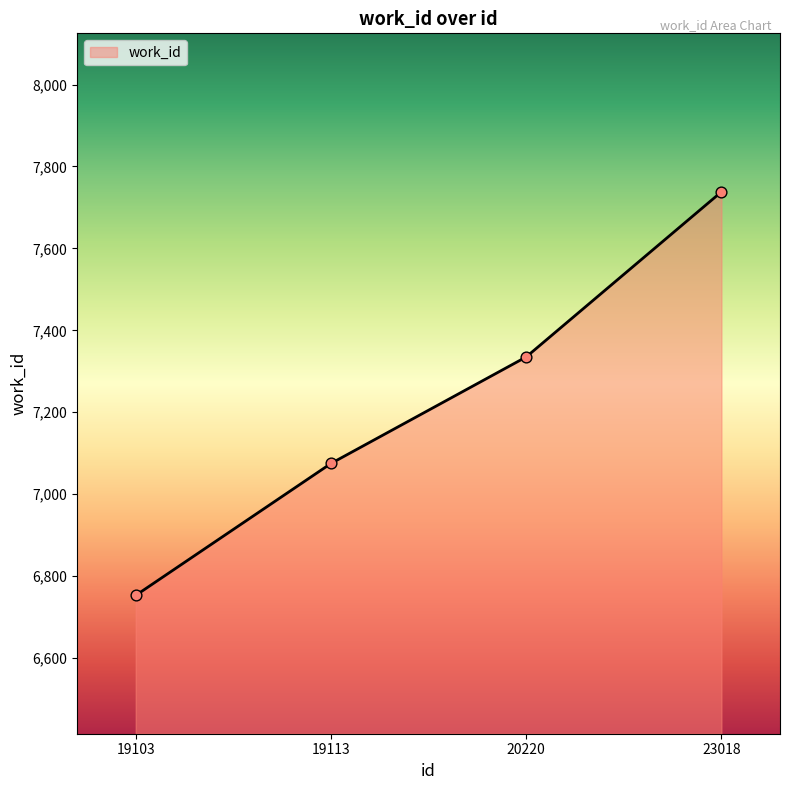

What is the change in value from 19113 to 23018?

+663